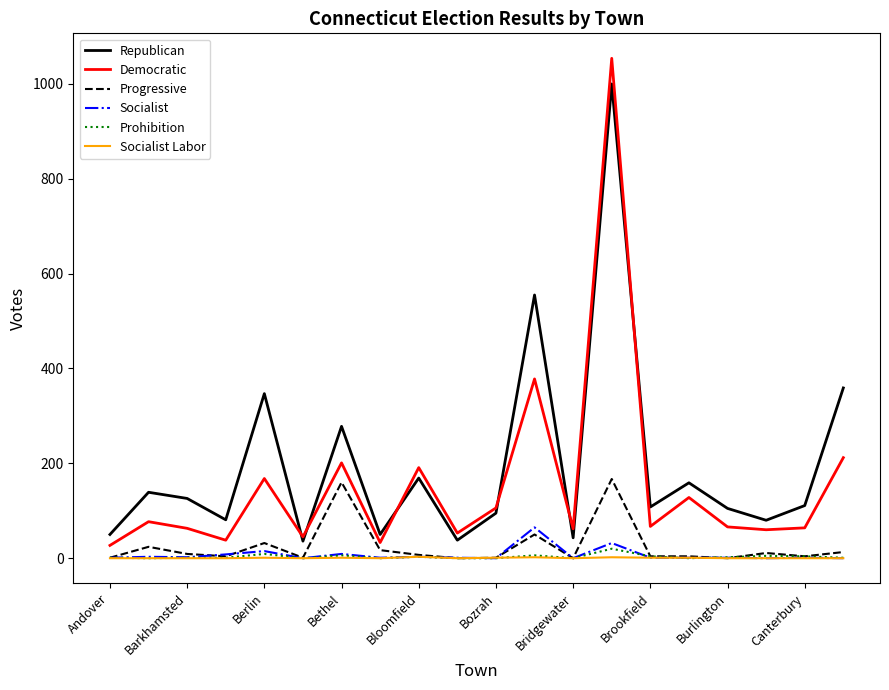

True or false: Socialist Labor and Republican cross at least once.

False